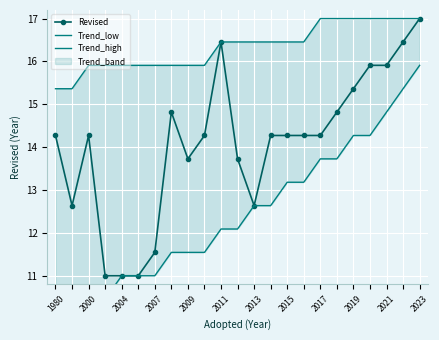

What is the maximum value shown in the chart?

17.0